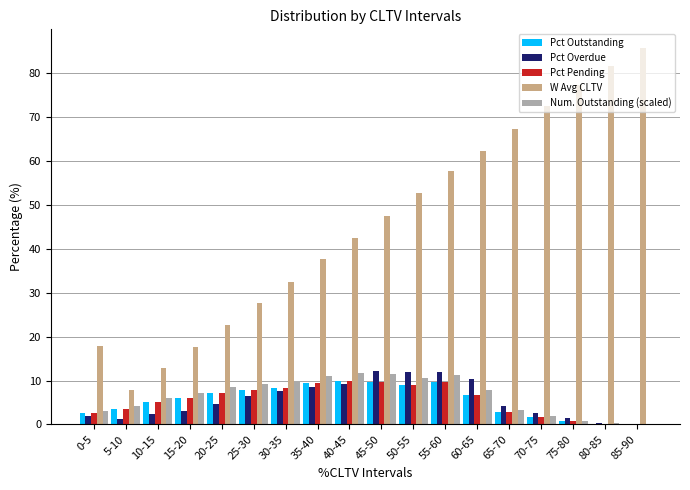

Read the Pct Overdue value at 55-60.

11.9